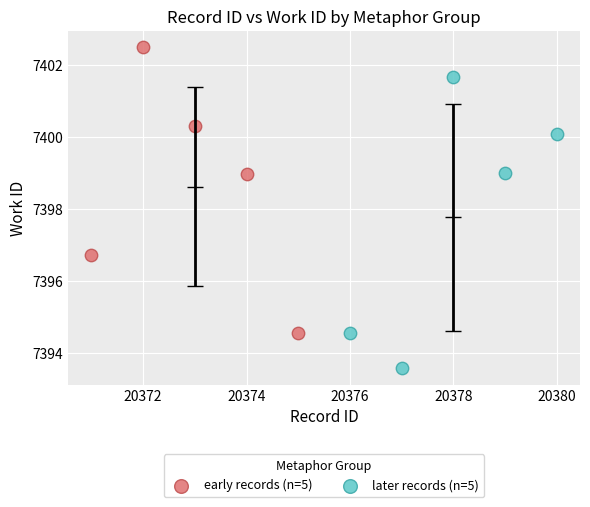

Which series reaches the maximum Y coordinate?

early records (n=5)